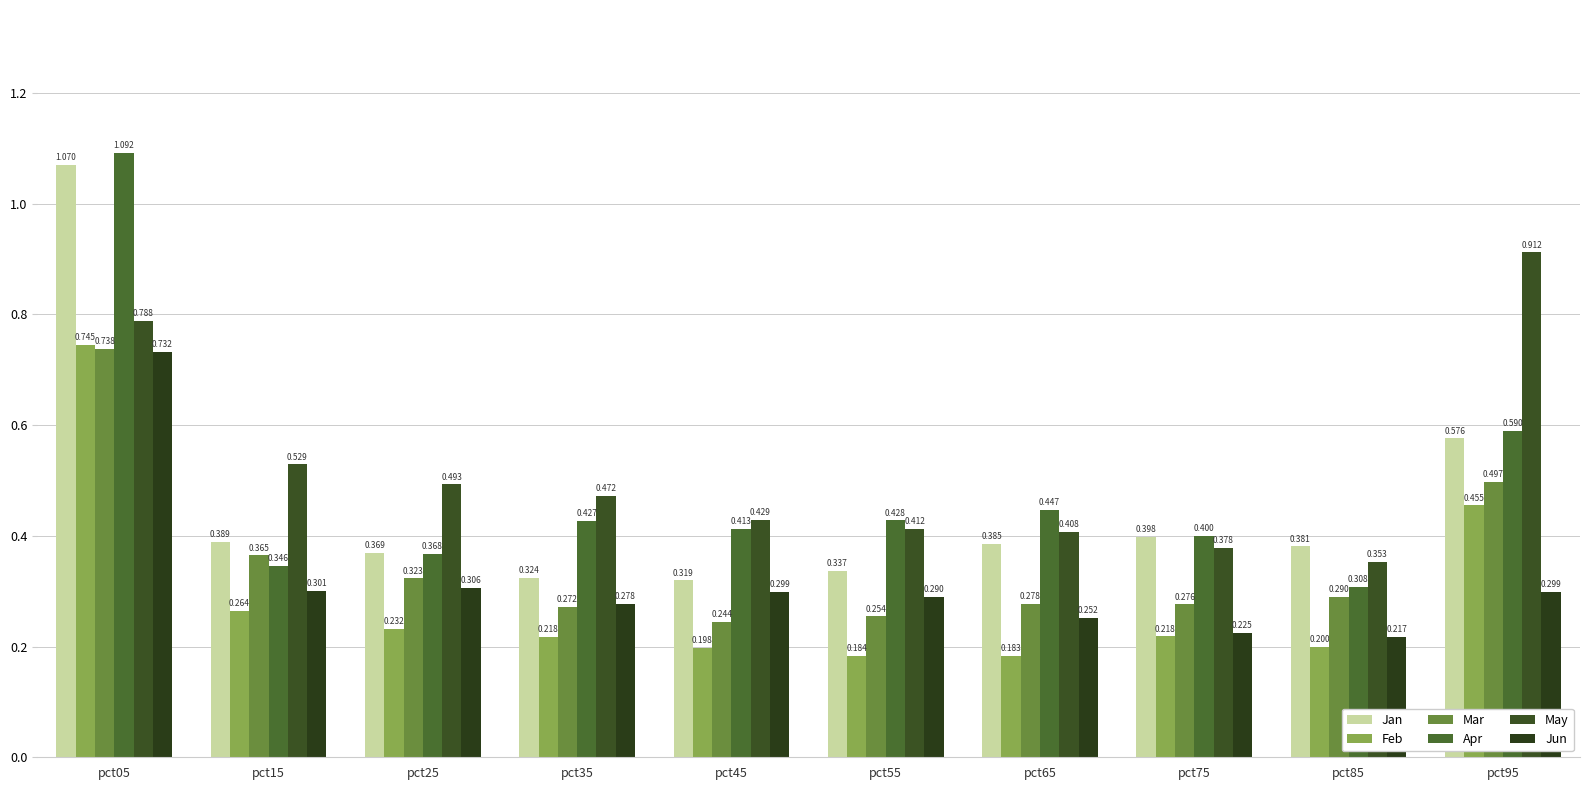

What is the sum of all Mar values?

3.5